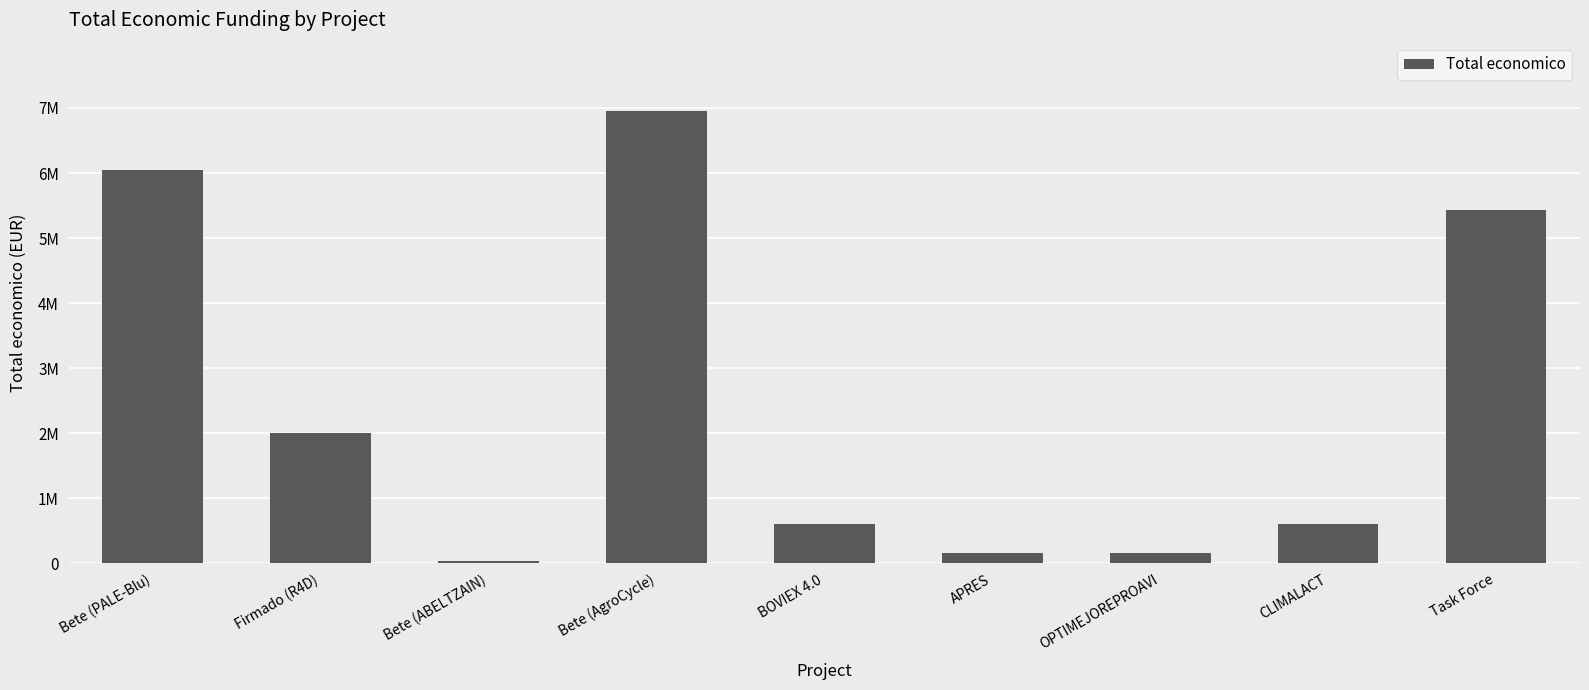

What is the label of the 9th bar from the right?

Bete (PALE-Blu)